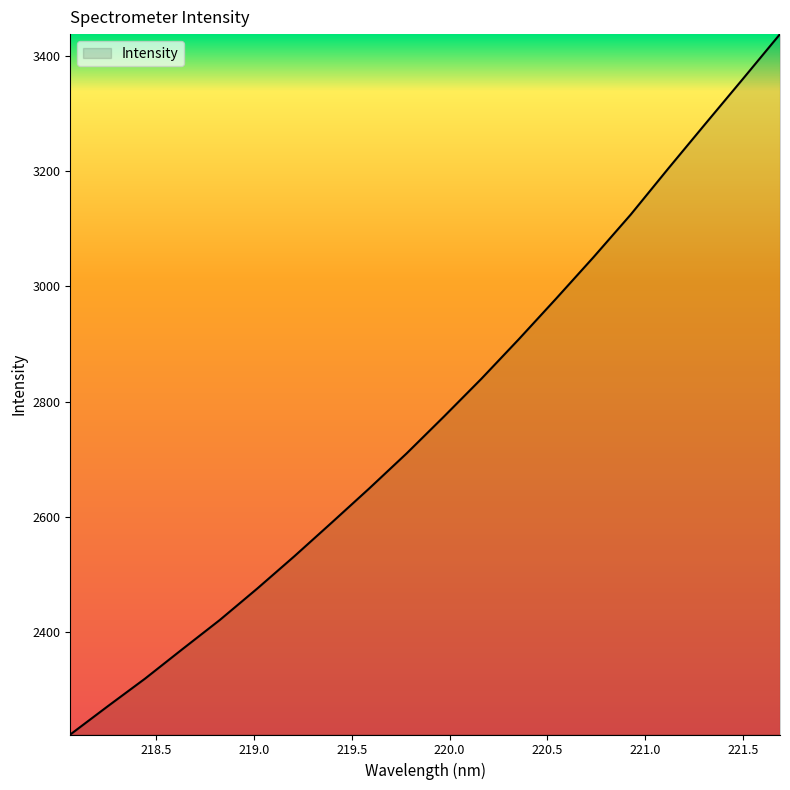

Reading left to right, what are all the values shown in this chart?

2222.4	2271.3	2319.4	2370.5	2421.1	2475.5	2532.0	2590.4	2649.4	2710.1	2774.1	2839.5	2908.0	2978.5	3050.3	3124.4	3203.9	3281.9	3359.5	3437.6